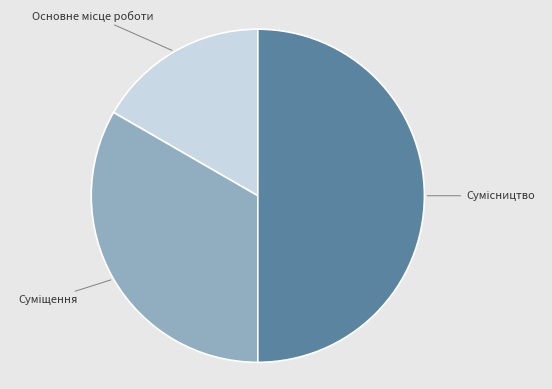

Rank the categories by value from lowest to highest.

Основне місце роботи, Суміщення, Сумісництво